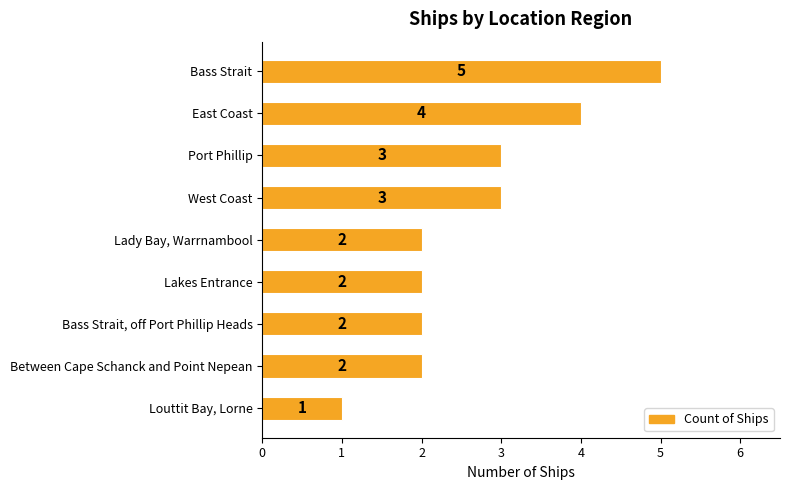

Count the number of data series in this chart.

1